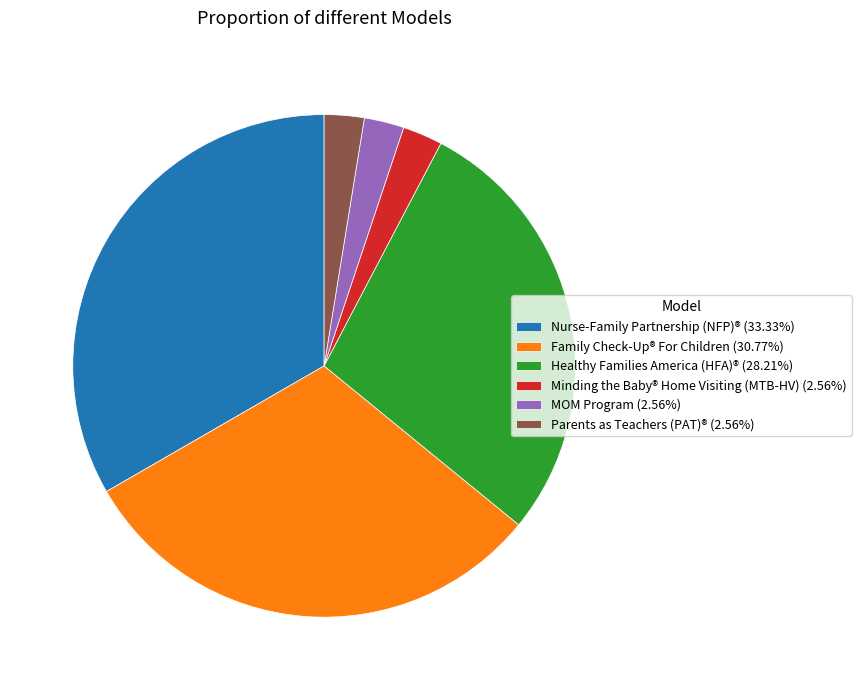

Do MOM Program (2.56%) and Parents as Teachers (PAT)® (2.56%) together represent more than half of the pie?

No